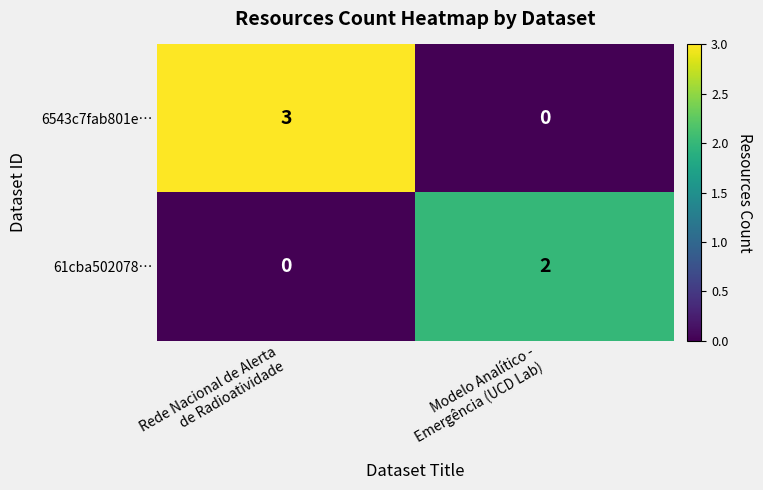

Rank the series by their maximum value, from highest to lowest.

6543c7fab801e…, 61cba502078…